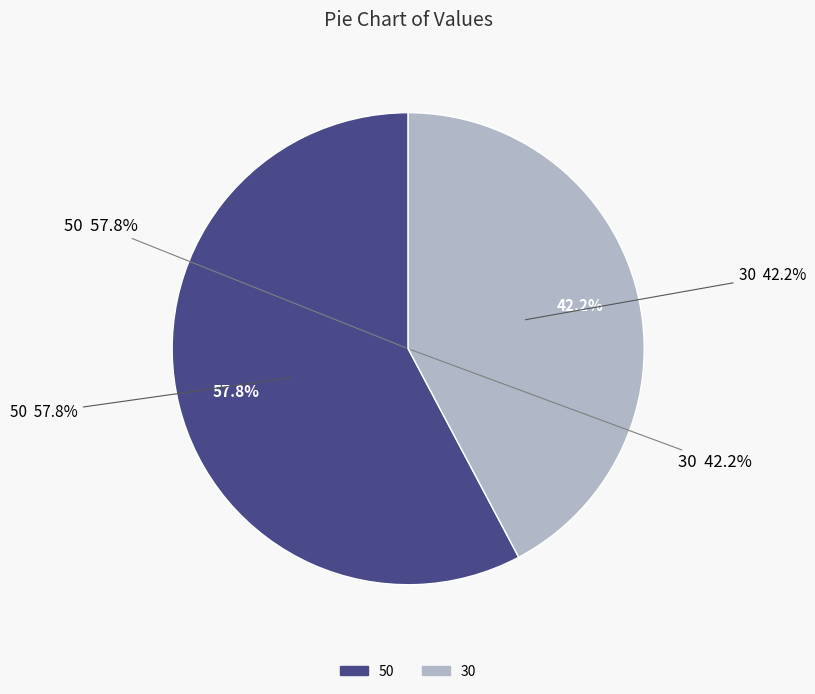

To the nearest percent, what percentage of the pie is 50?

58%